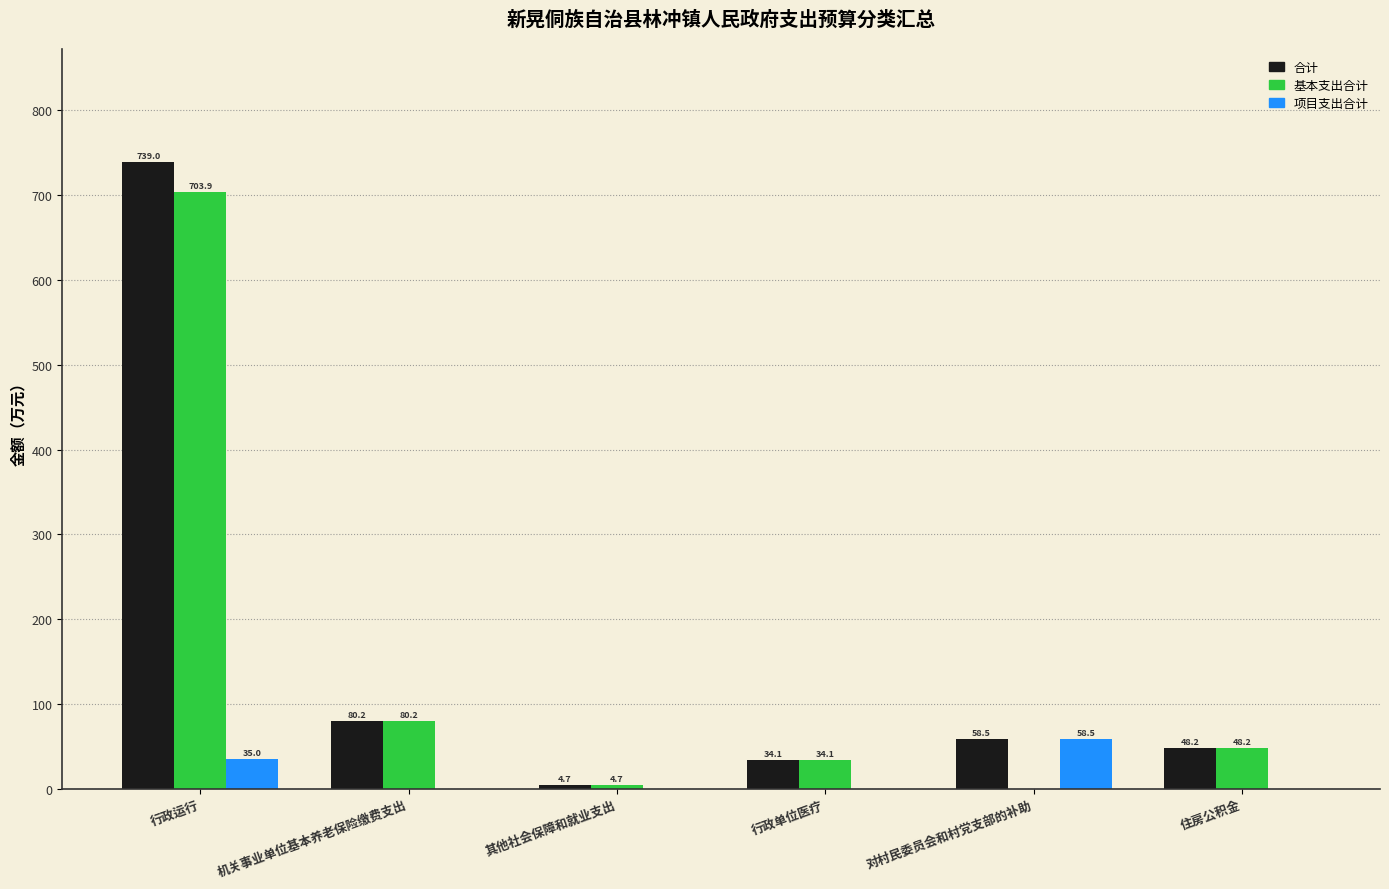

Are the bars horizontal?

No